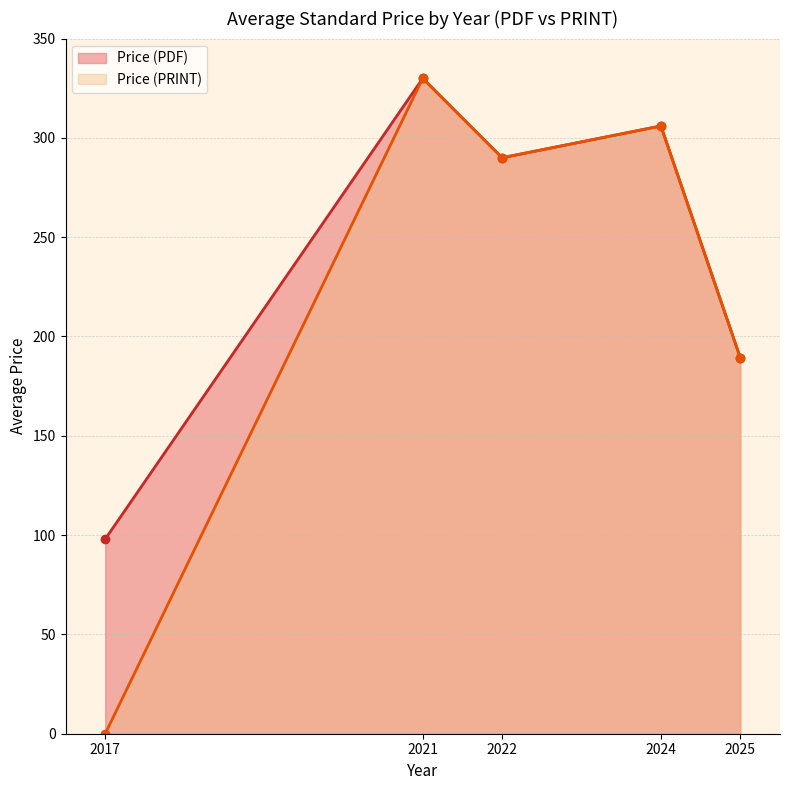

True or false: Price (PRINT) and Price (PDF) intersect in this chart.

False